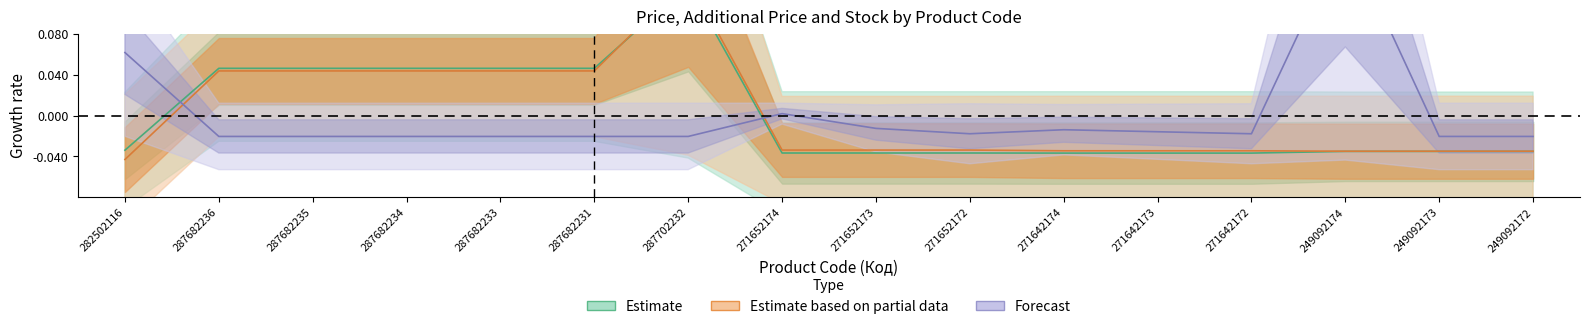

What position from the right is 271642172?

4